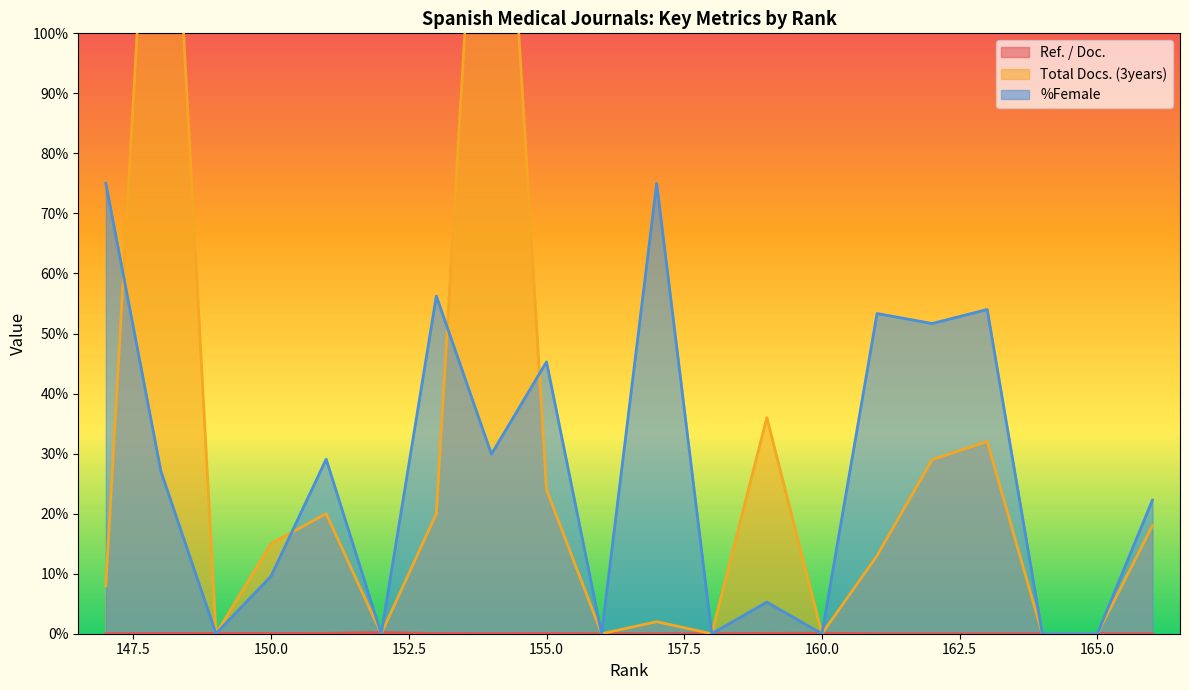

What is the sum of the Total Docs. (3years) values at 165 and 163?

32.0